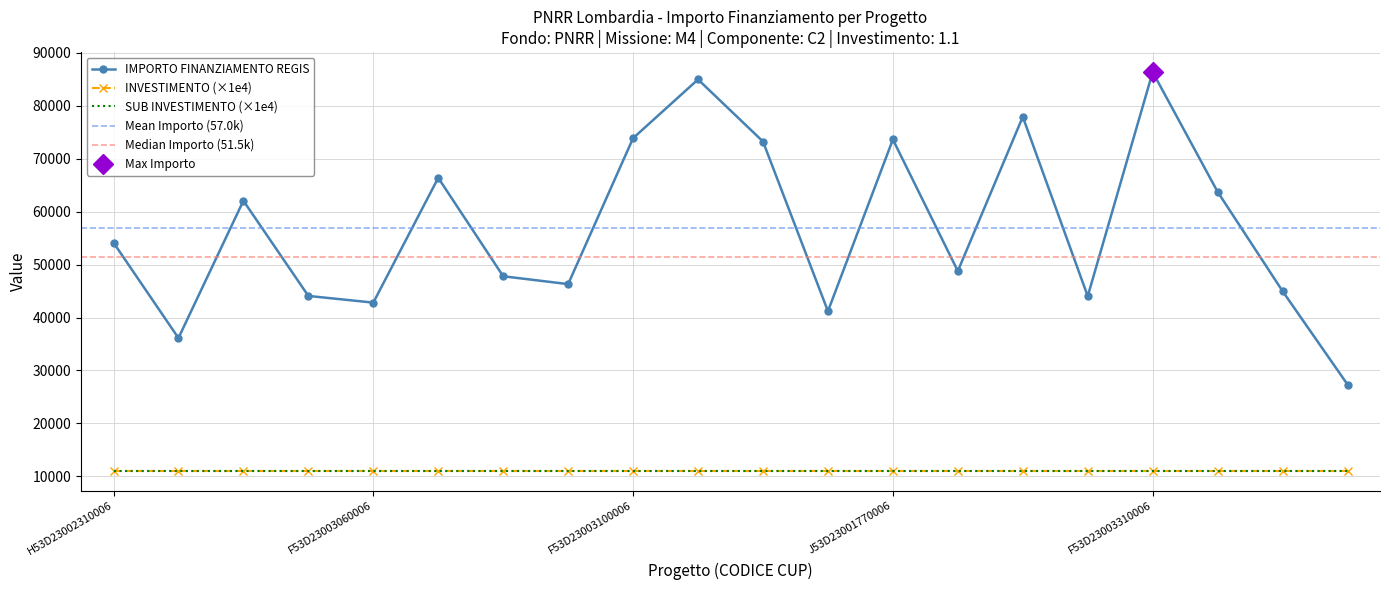

True or false: SUB INVESTIMENTO has a value of 1.1 at F53D23002920006.

True